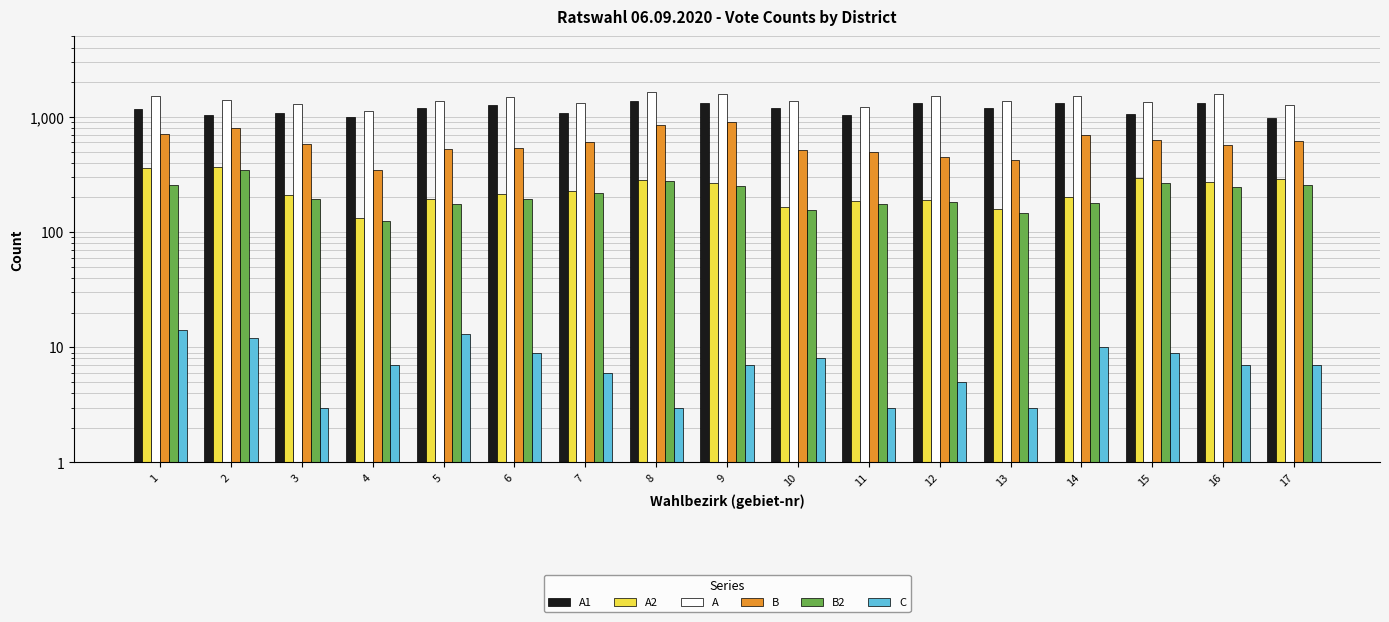

How many bars are there in total?

102